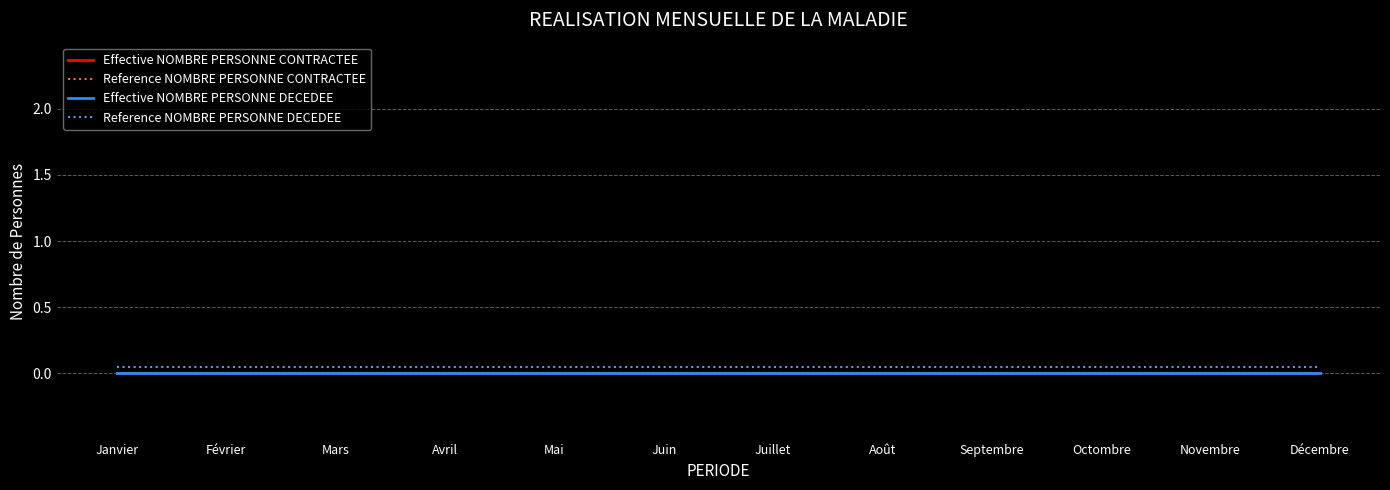

True or false: Effective NOMBRE PERSONNE CONTRACTEE has more than 0 interior local peaks.

False